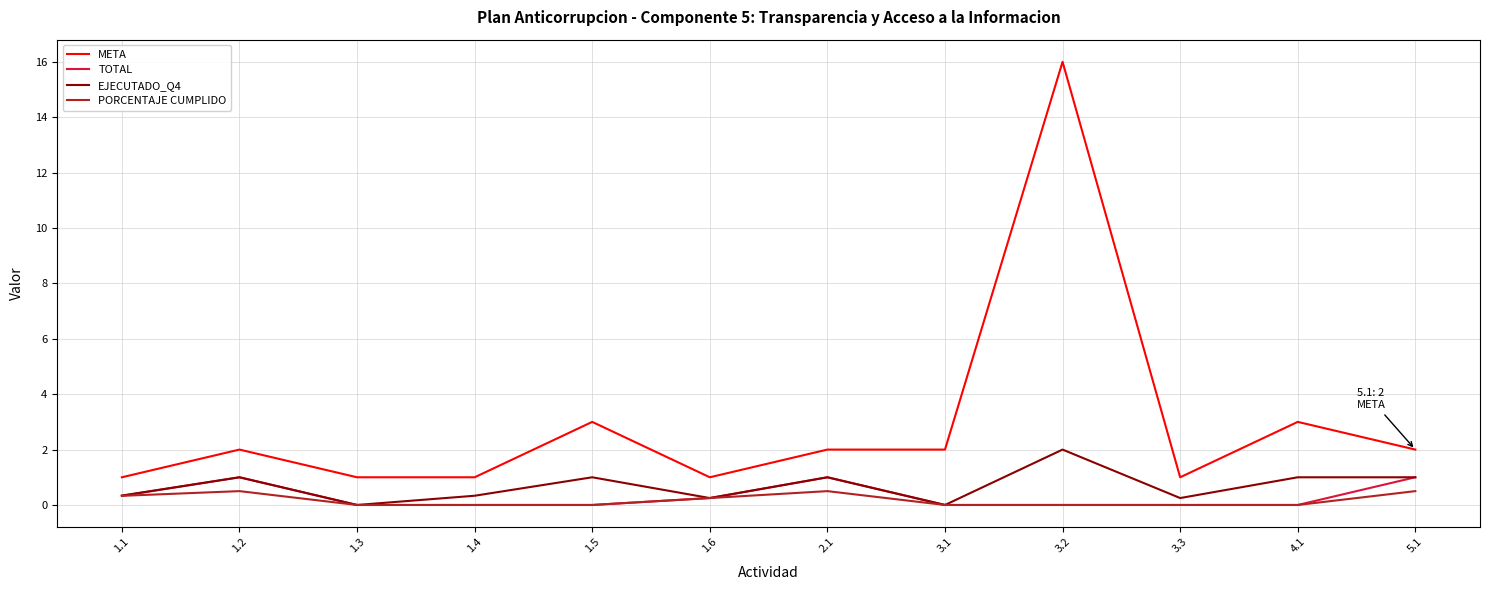

At how many categories does at least one series exceed 11?

1